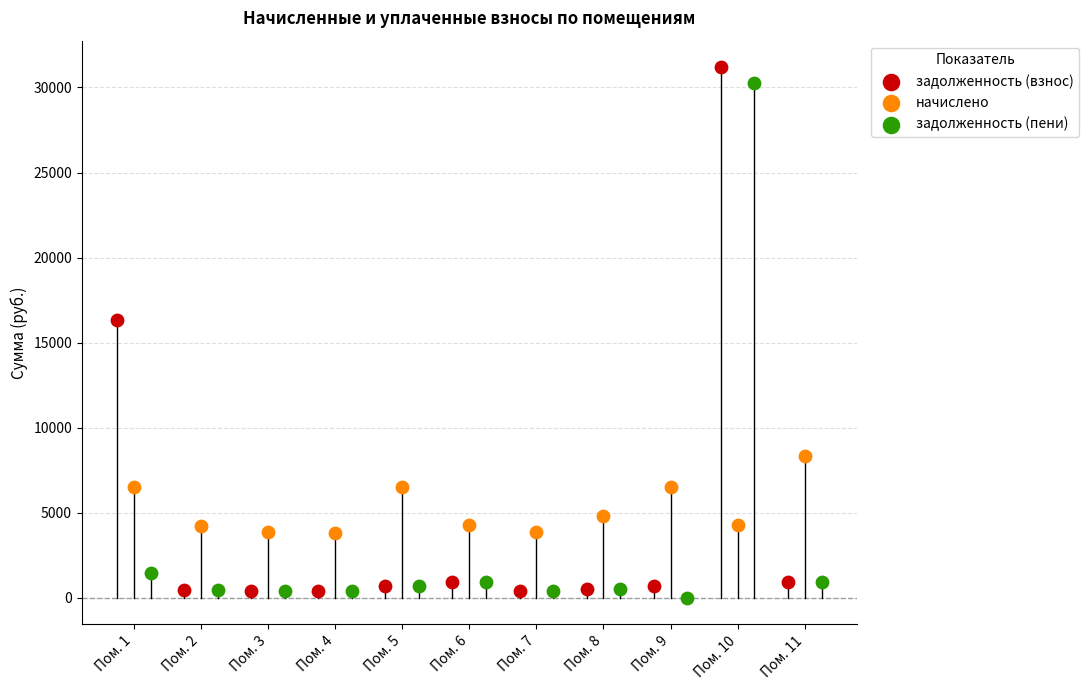

What are all the series names shown in the legend?

задолженность (взнос), начислено, задолженность (пени)